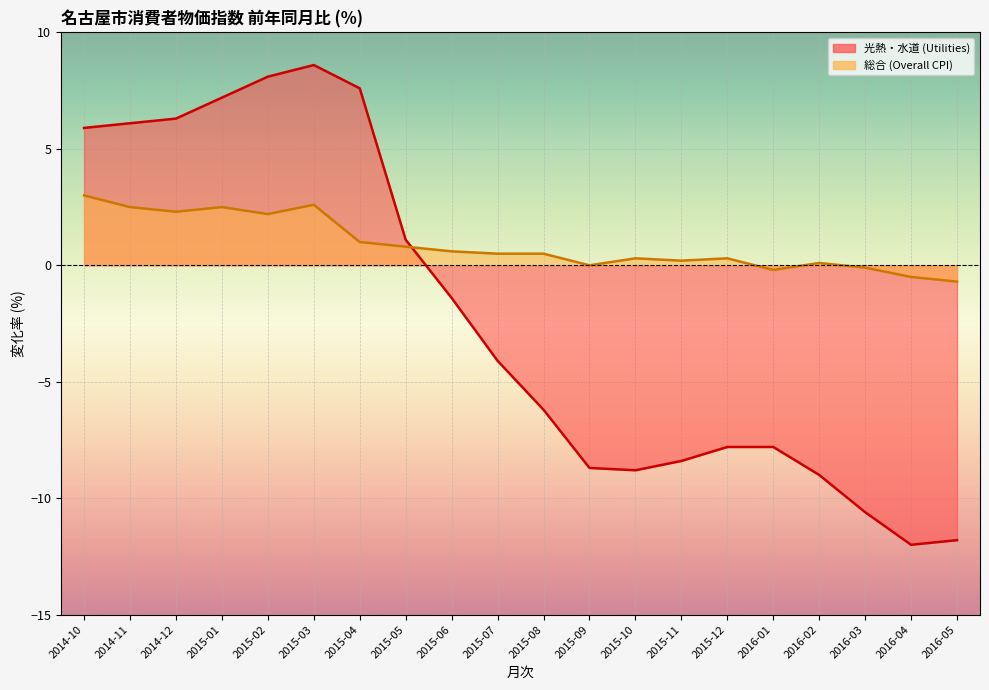

How many values in 総合 (Overall CPI) are above zero?

15